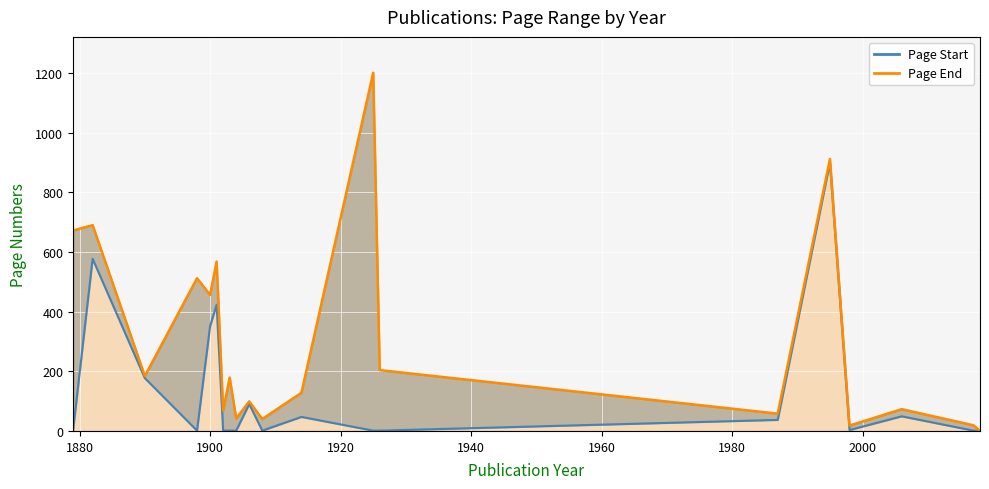

True or false: Page Start and Page End intersect in this chart.

False